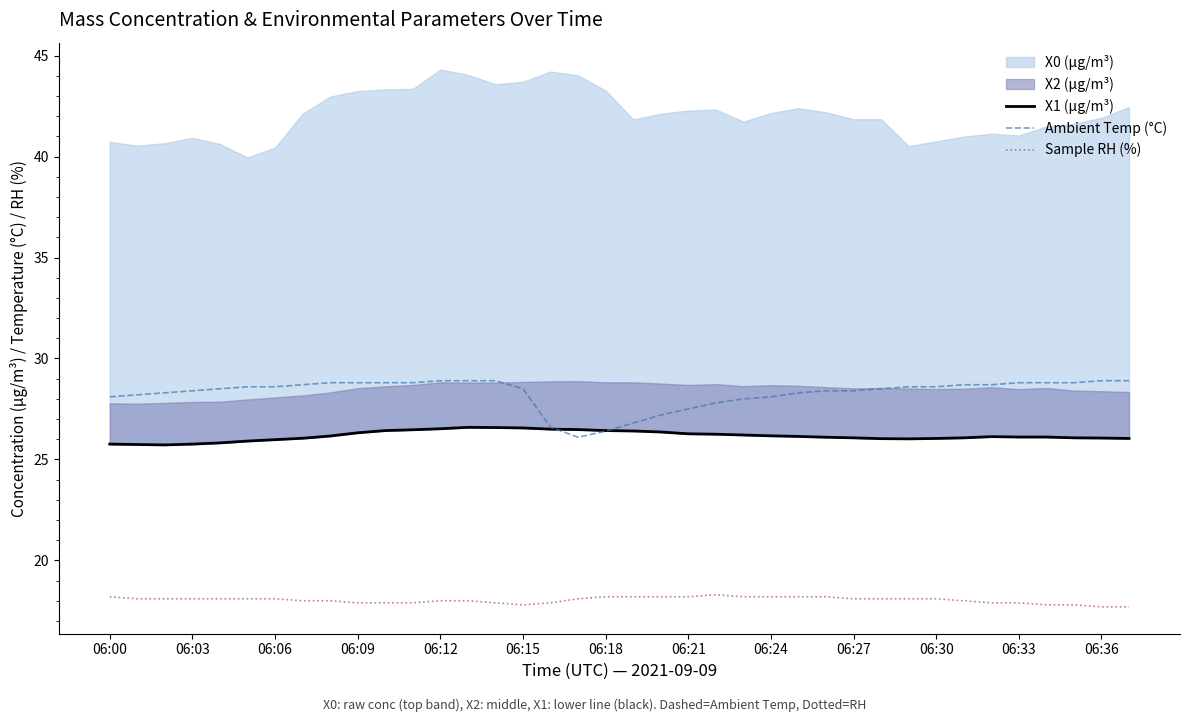

At how many categories does at least one series exceed 23?

38